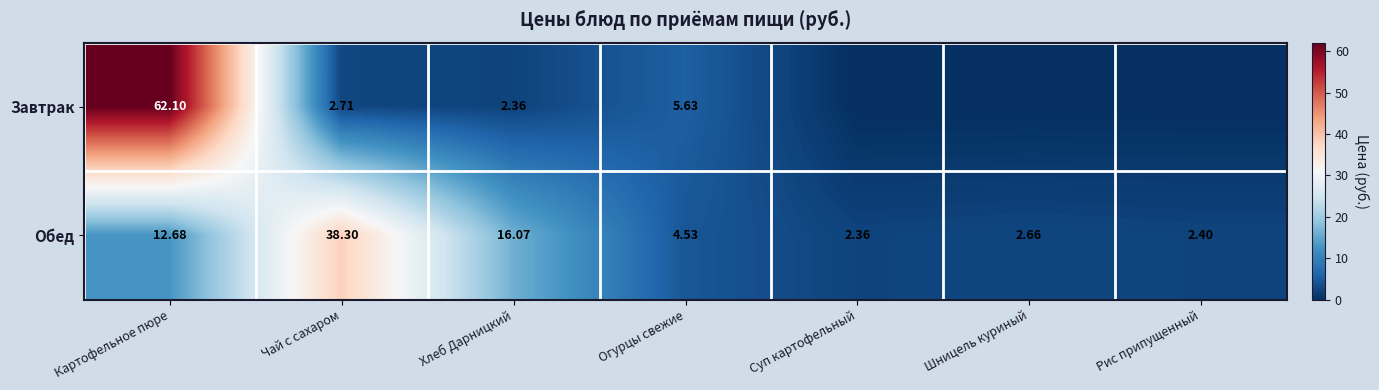

At which label does Обед first exceed 4?

Картофельное пюре